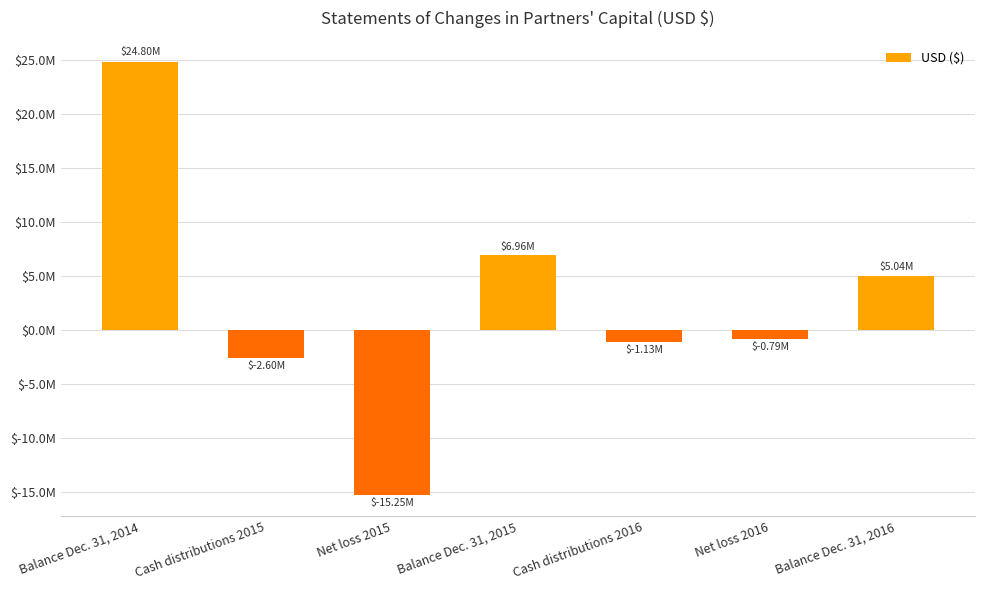

Are the bars horizontal?

No